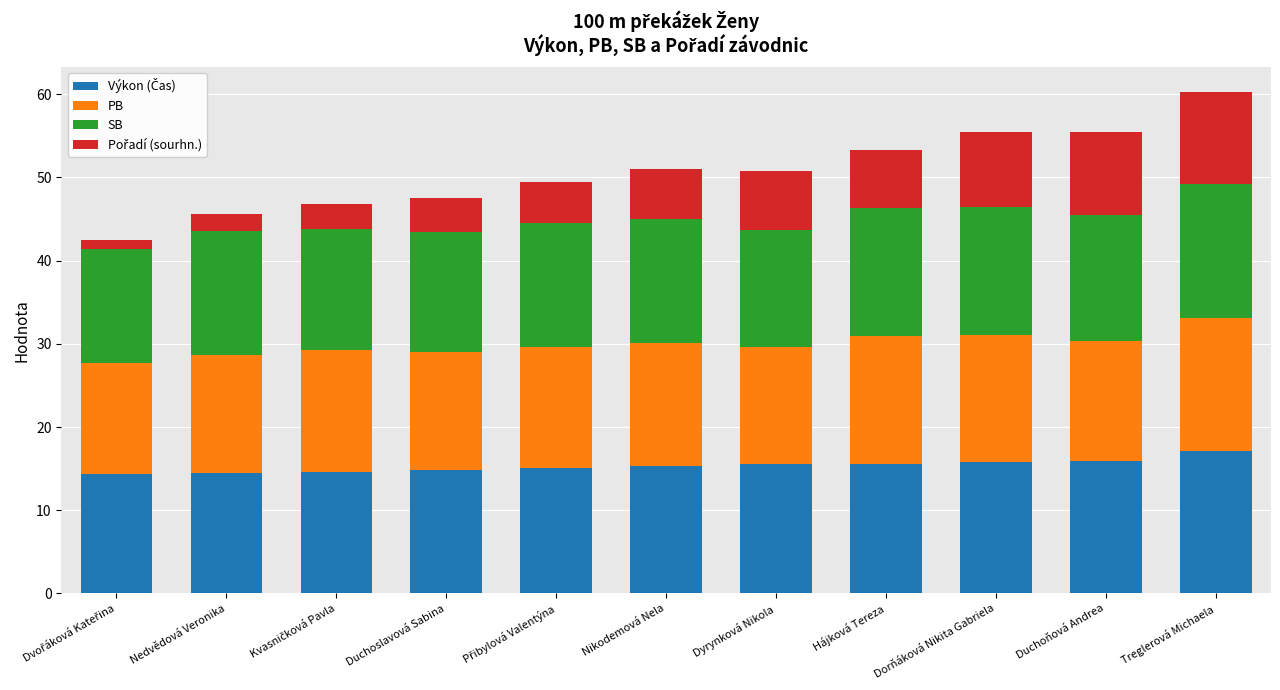

At which category is the sum across all series the highest?

Treglerová Michaela